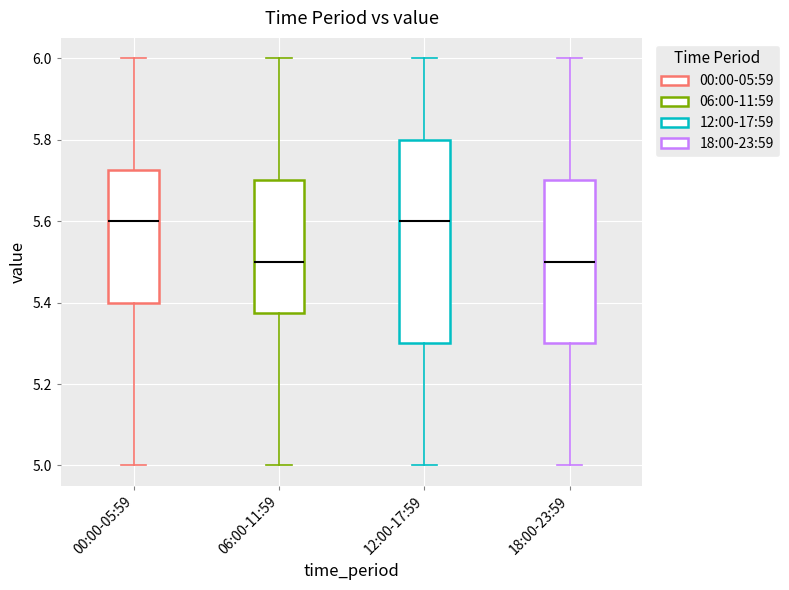

Where is the lower edge of the box for 12:00-17:59 on the y-axis? The values are not printed on the chart, so give them approximately, as read against the axis.

5.30